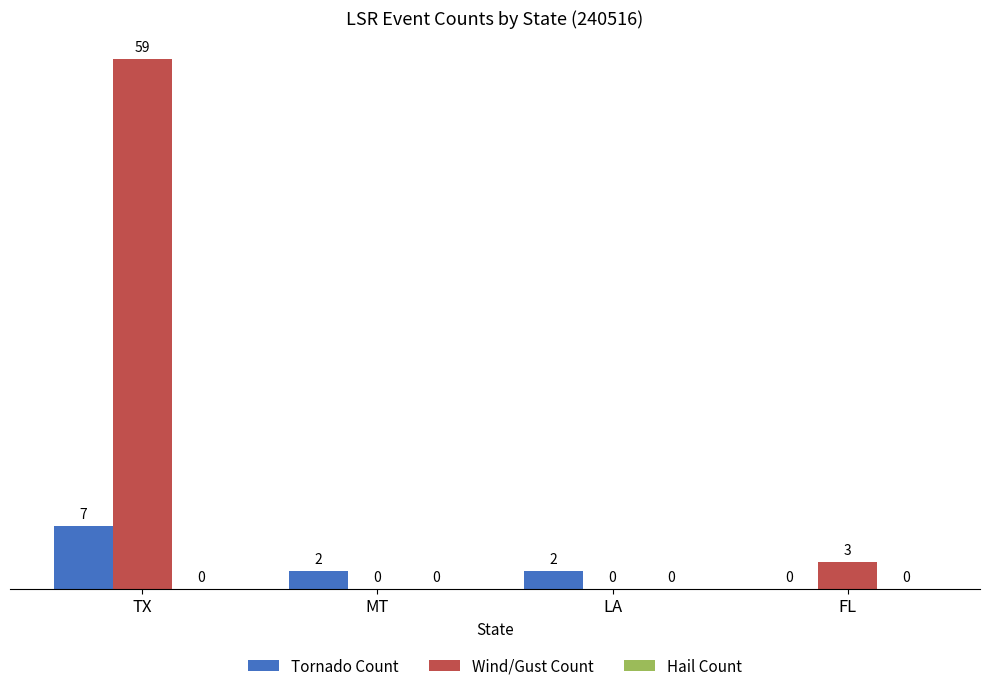

At which category is the sum across all series the highest?

TX